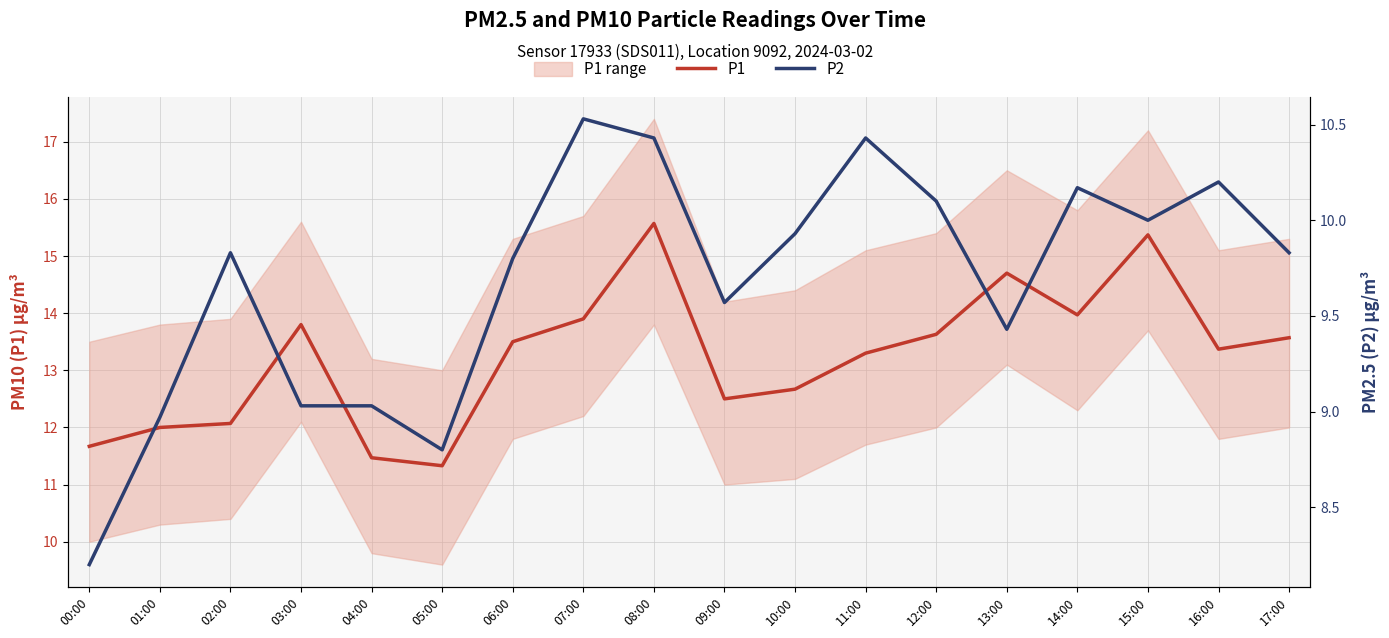

What is the maximum value for P2?

10.5